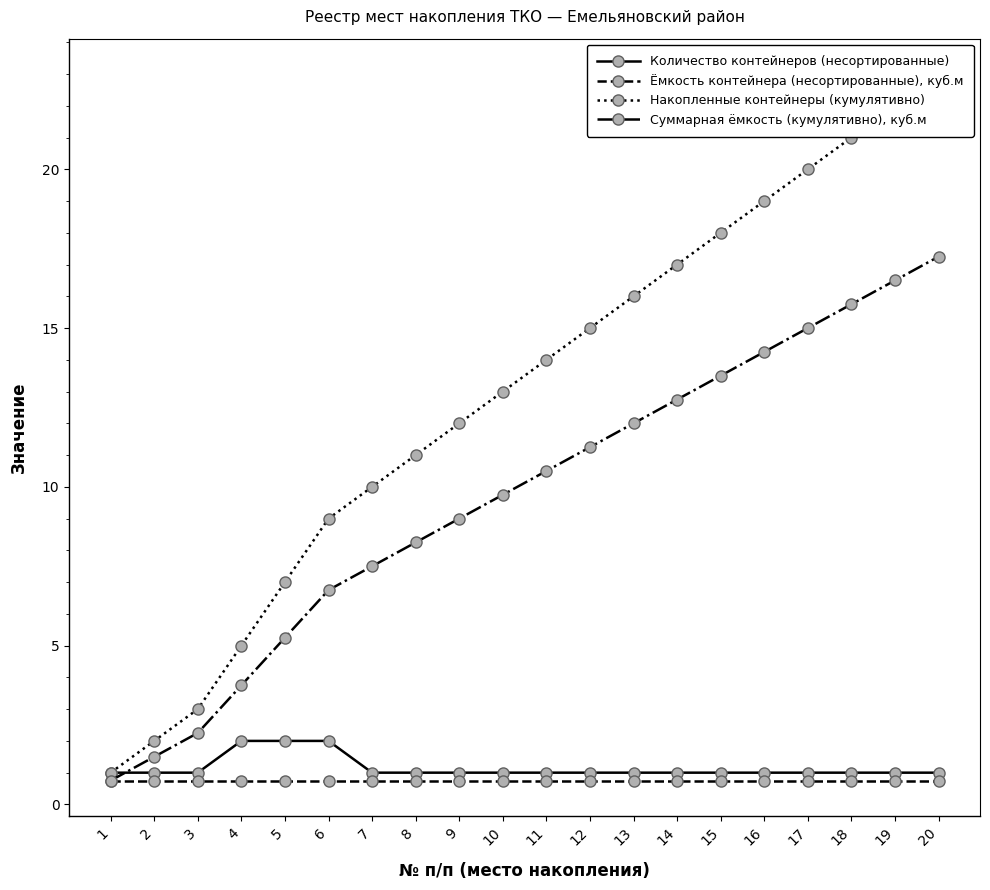

Where is Суммарная ёмкость (кумулятивно), куб.м nearest to the value 9?

9